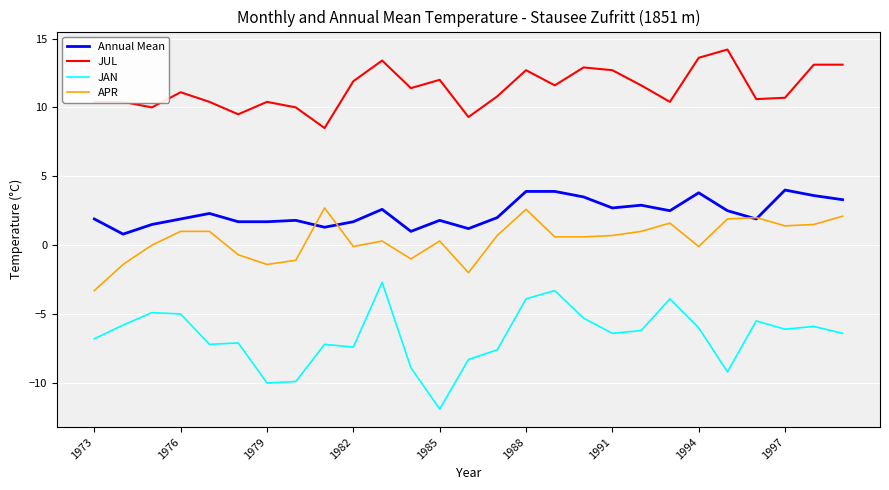

True or false: APR and Annual Mean cross at least once.

True